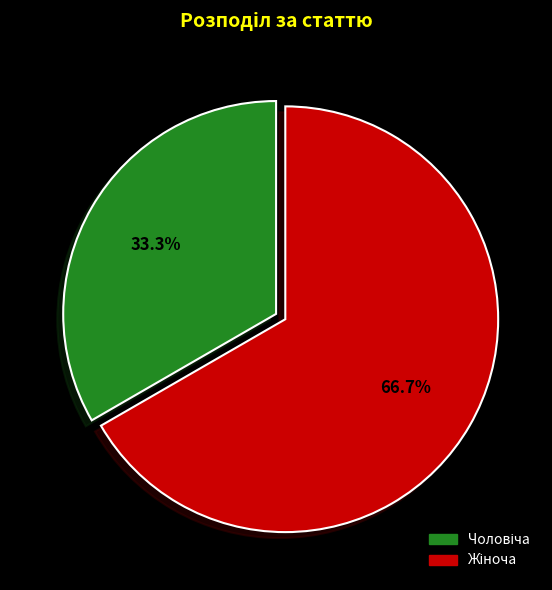

Is there any slice that represents more than half of the pie?

Yes